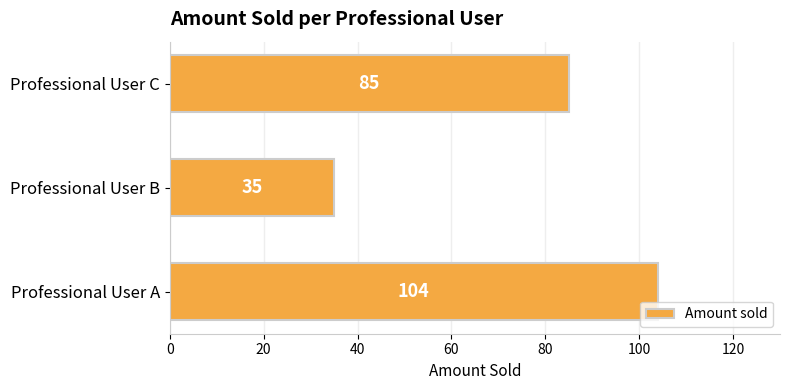

Reading bottom to top, extract all data points from this chart.

Professional User A=104	Professional User B=35	Professional User C=85